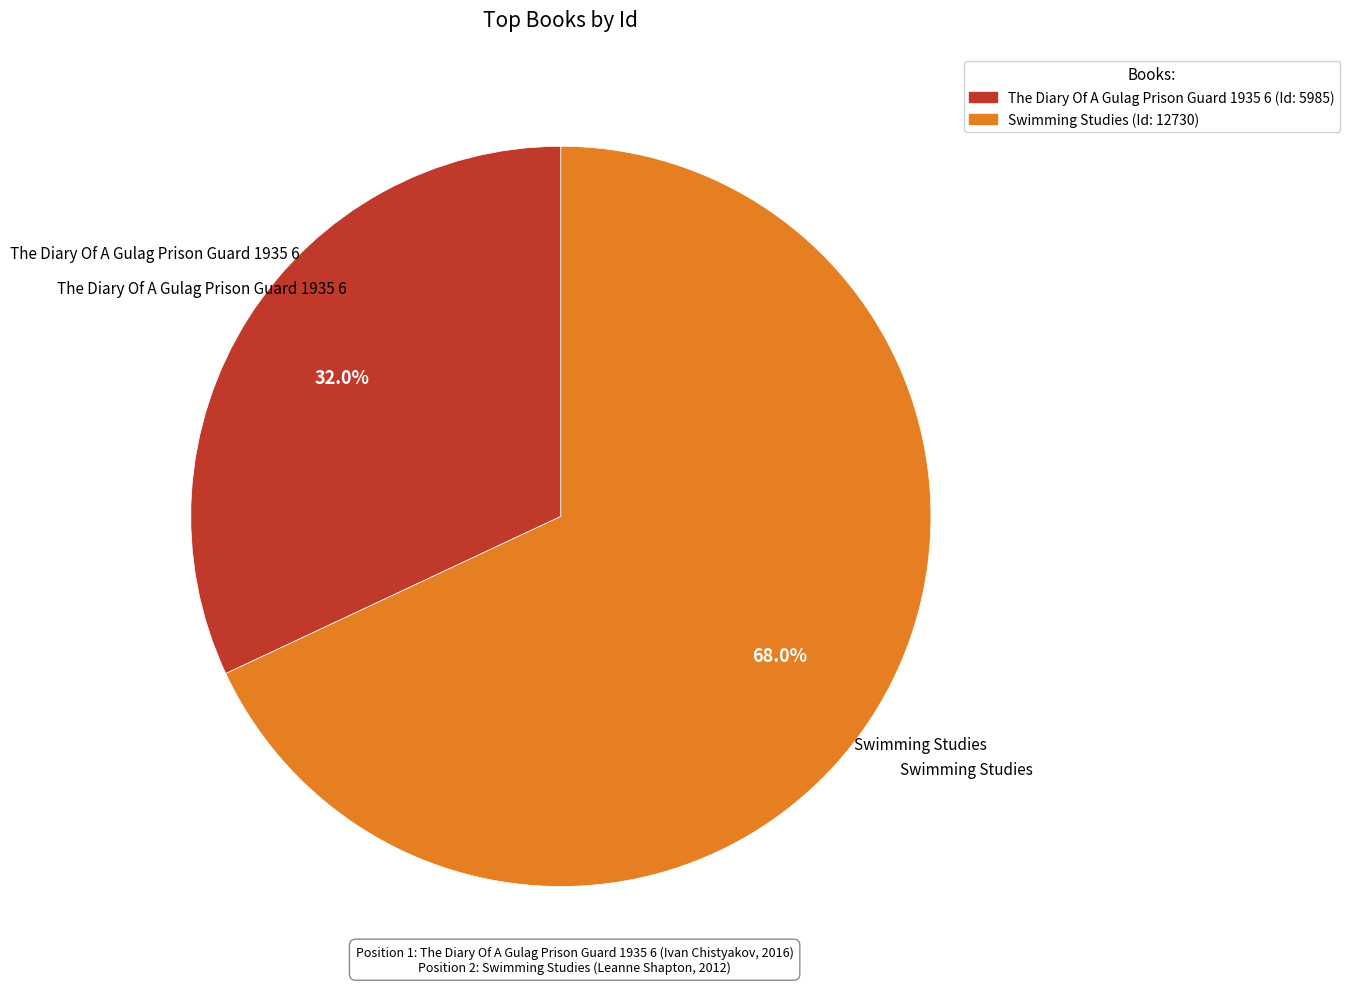

Between Swimming Studies and The Diary Of A Gulag Prison Guard 1935 6, which is larger?

Swimming Studies